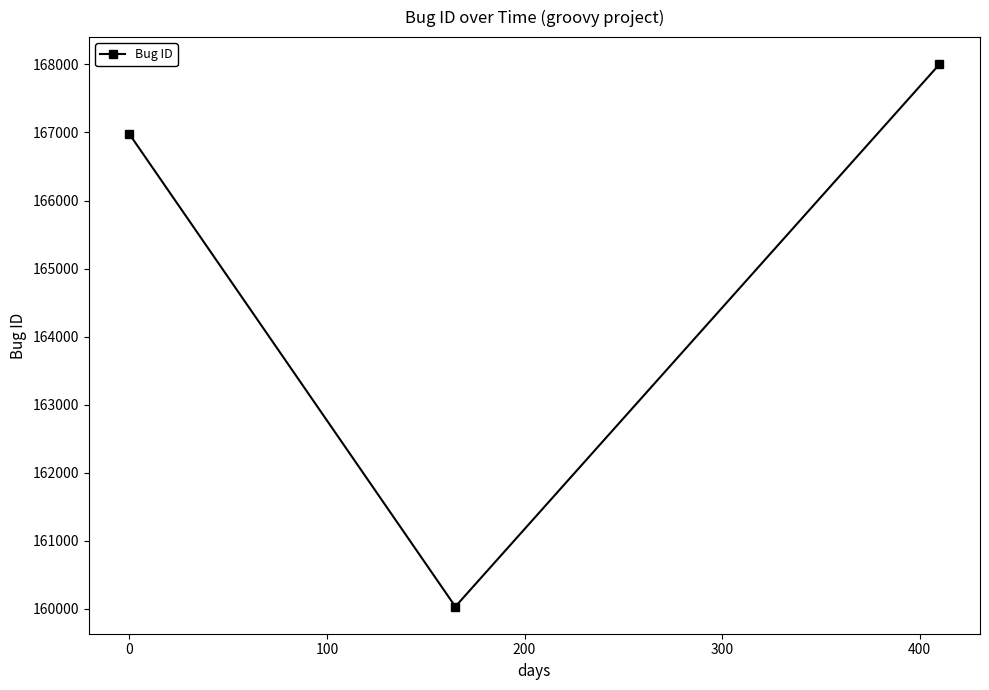

What is the value of the 2nd point from the left?

160028